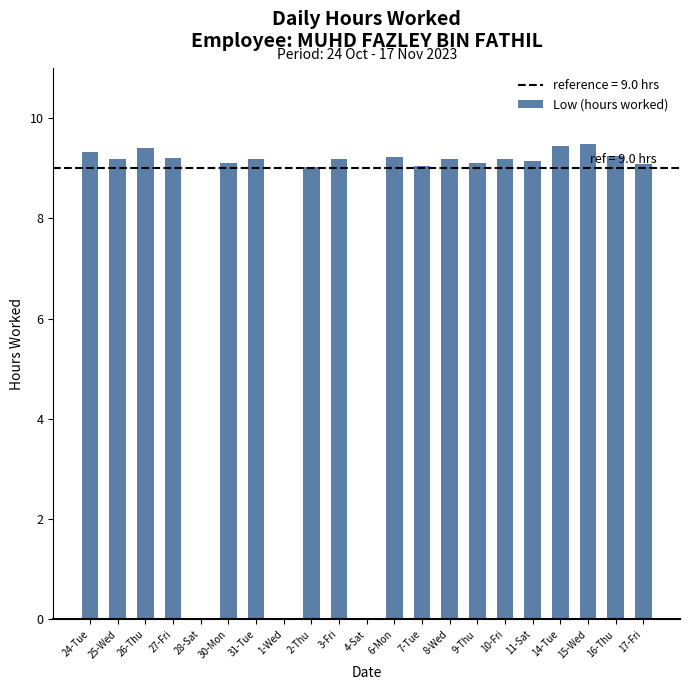

What is the greatest value displayed?

9.5